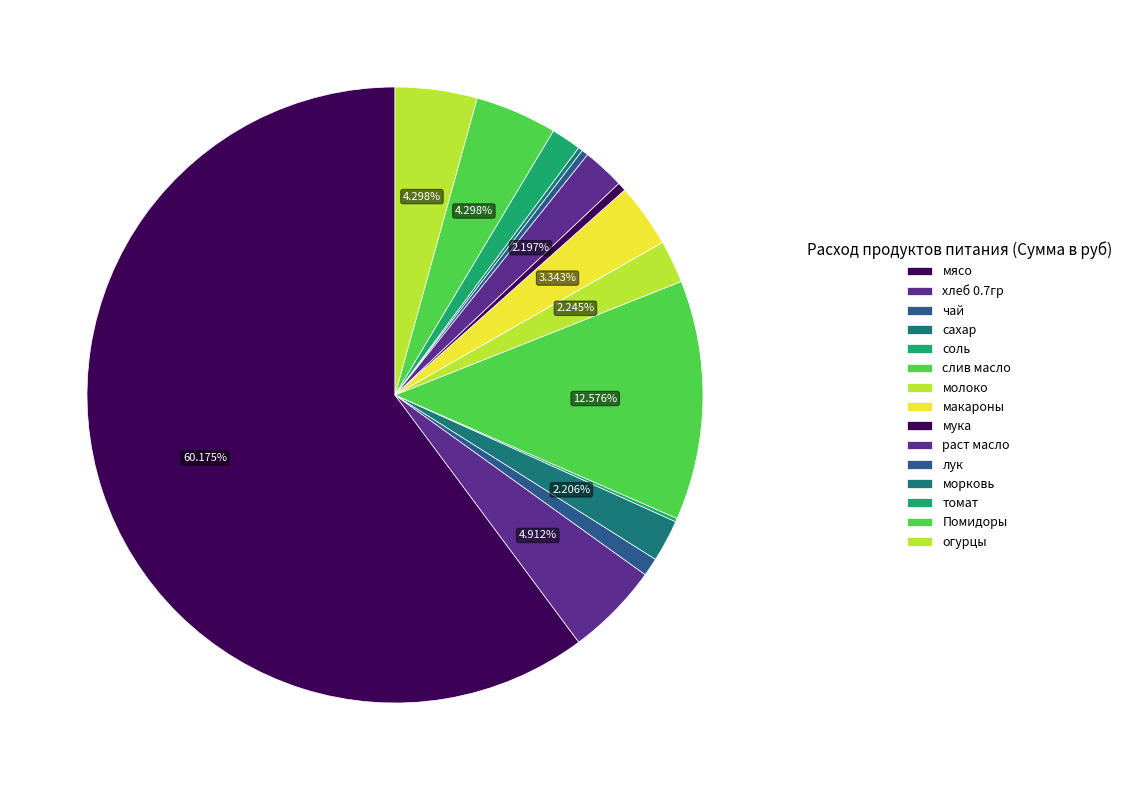

What is the ratio of the value at Помидоры to the value at соль?

23.4